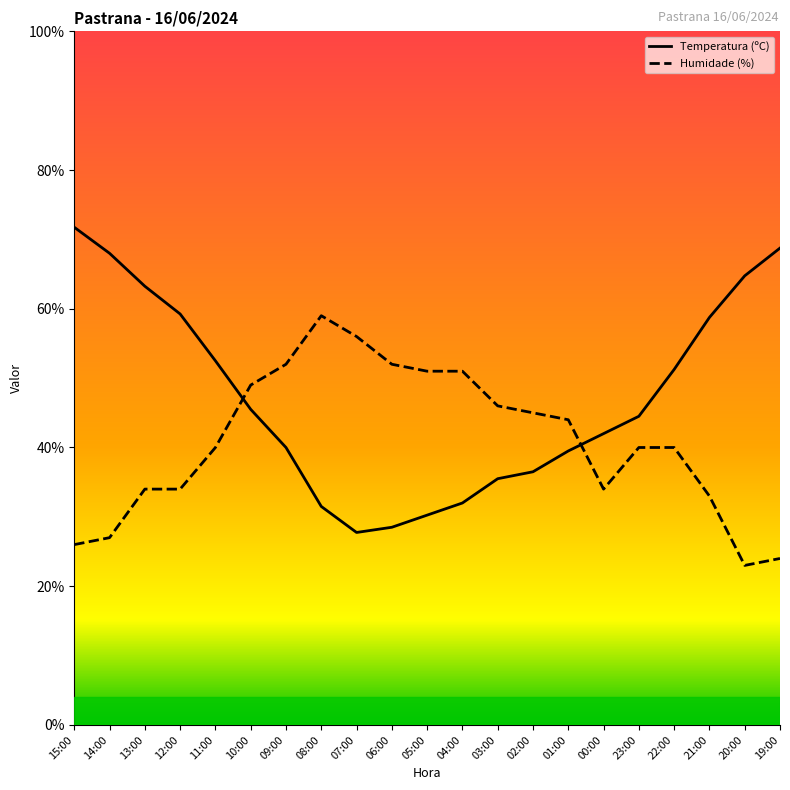

How many lines are shown in the chart?

2